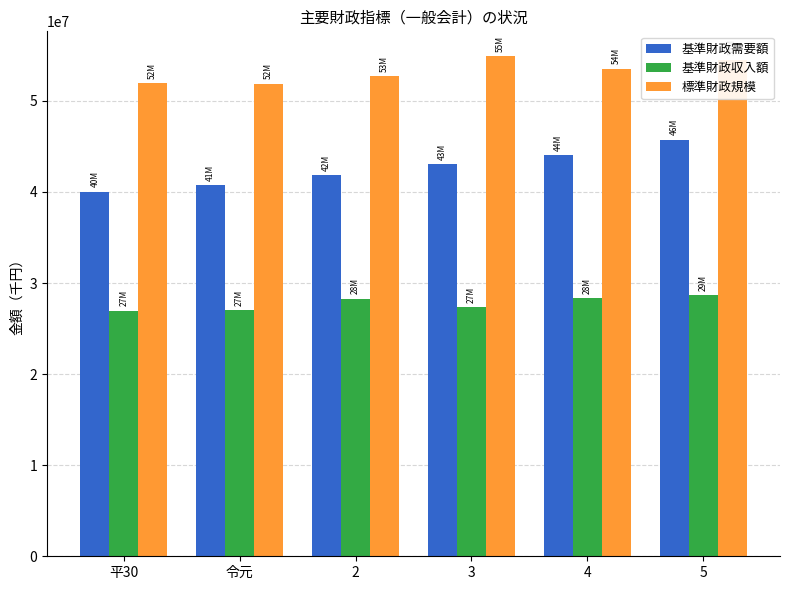

What is the difference between the 標準財政規模 values at 令元 and 5?

2614065